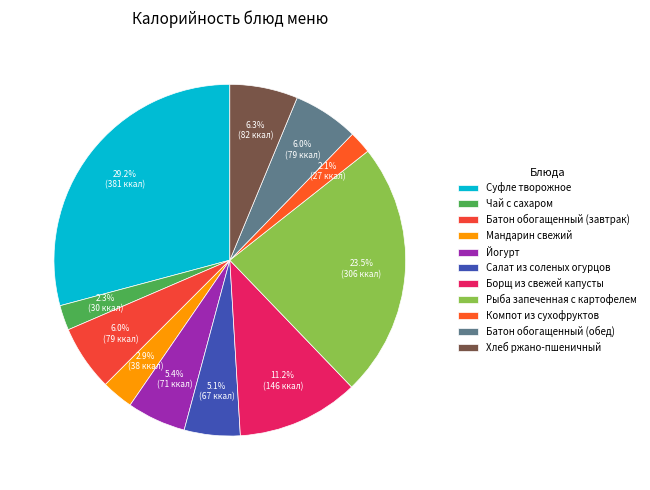

Between Рыба запеченная с картофелем and Чай с сахаром, which is larger?

Рыба запеченная с картофелем